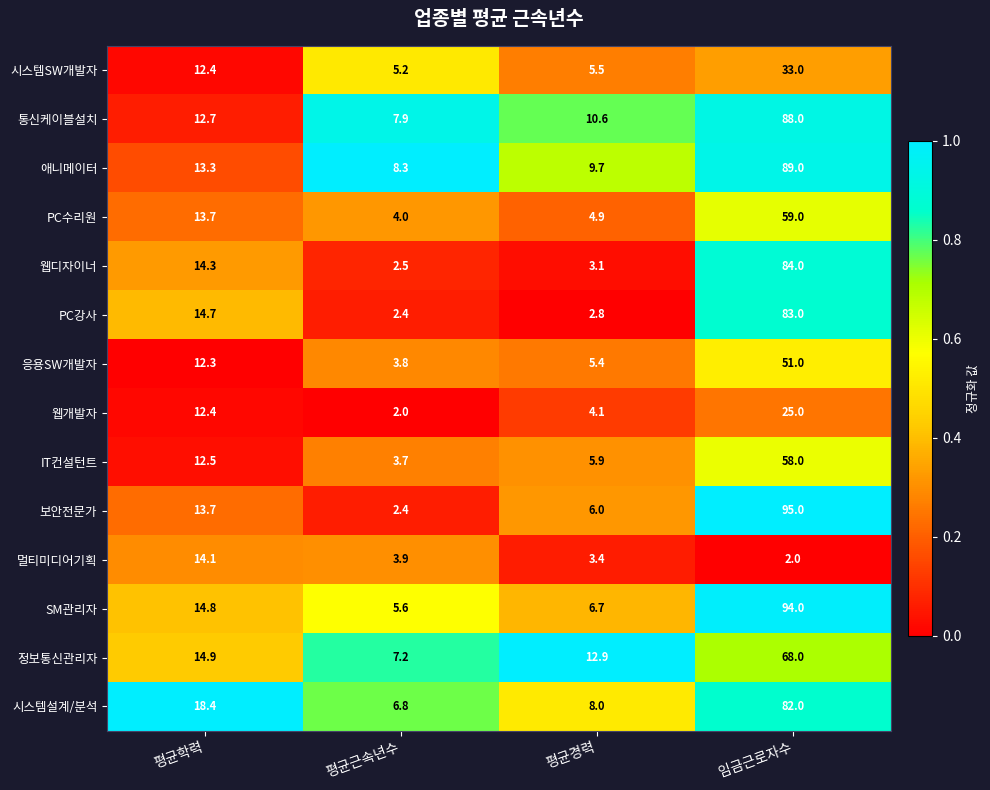

True or false: SM관리자 has a value of 6.7 at 평균경력.

True